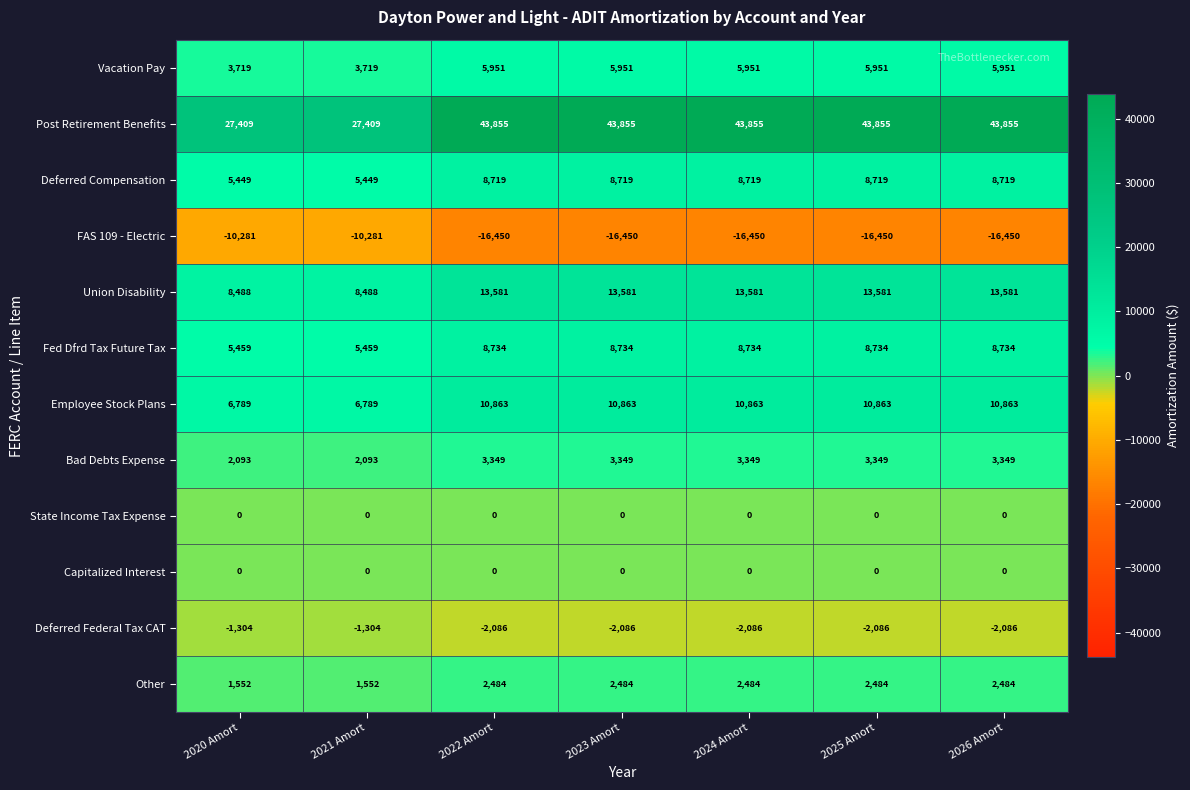

The Other series shows 775 at 2025 Amort. True or false?

False